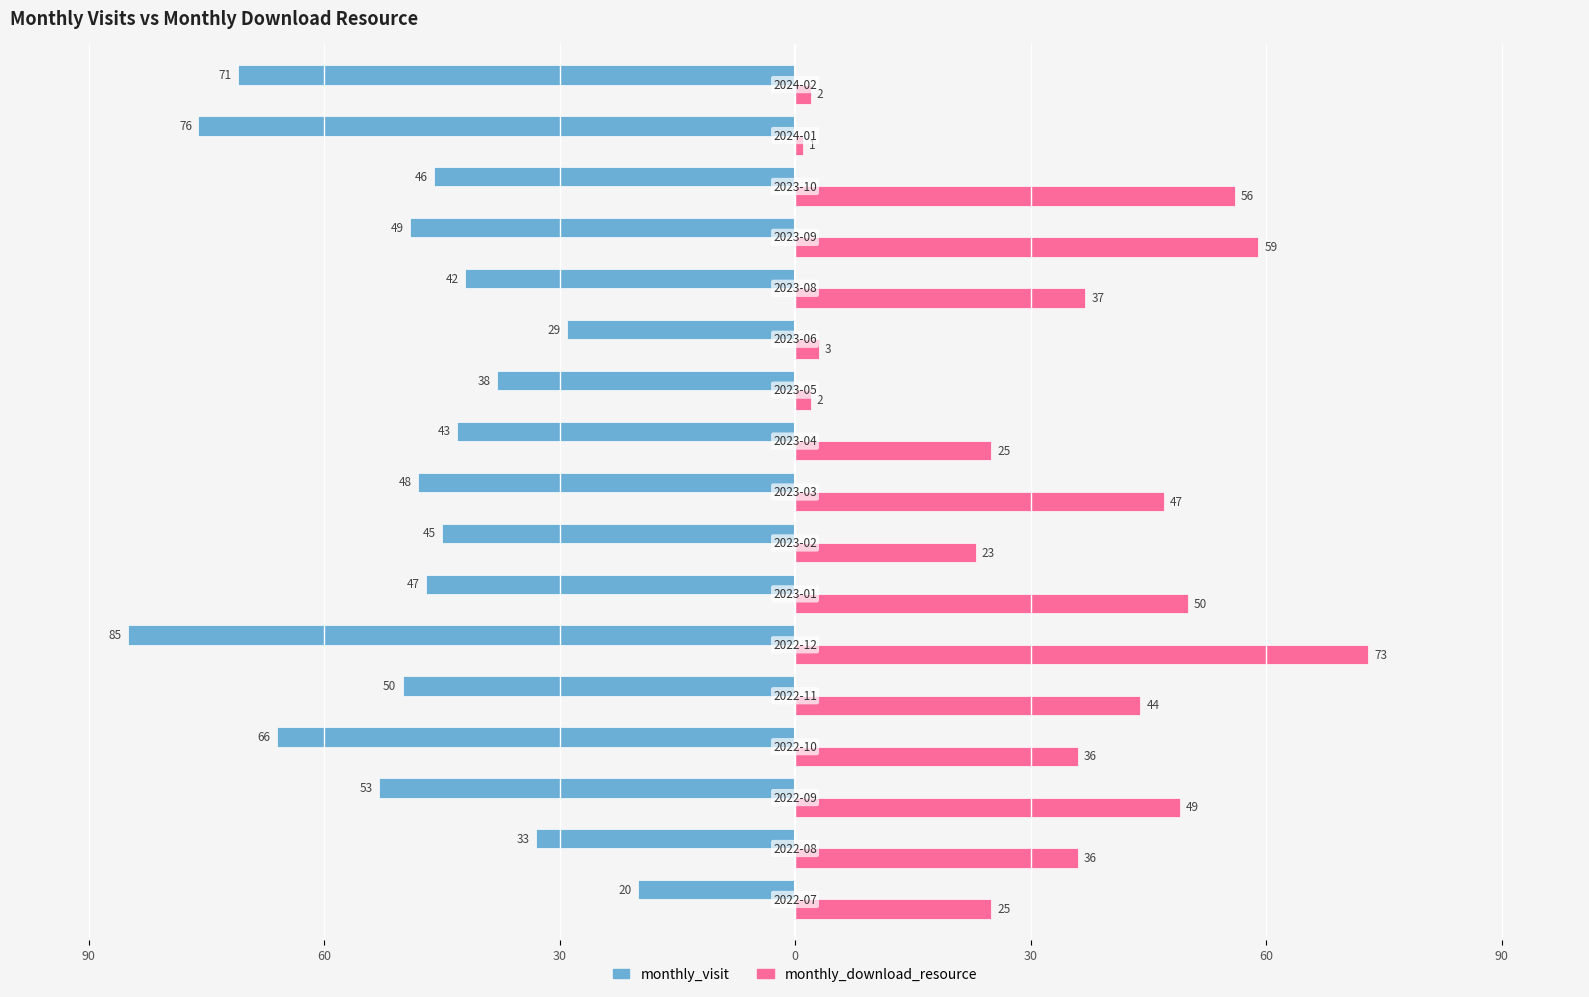

What are all the series names shown in the legend?

monthly_visit, monthly_download_resource